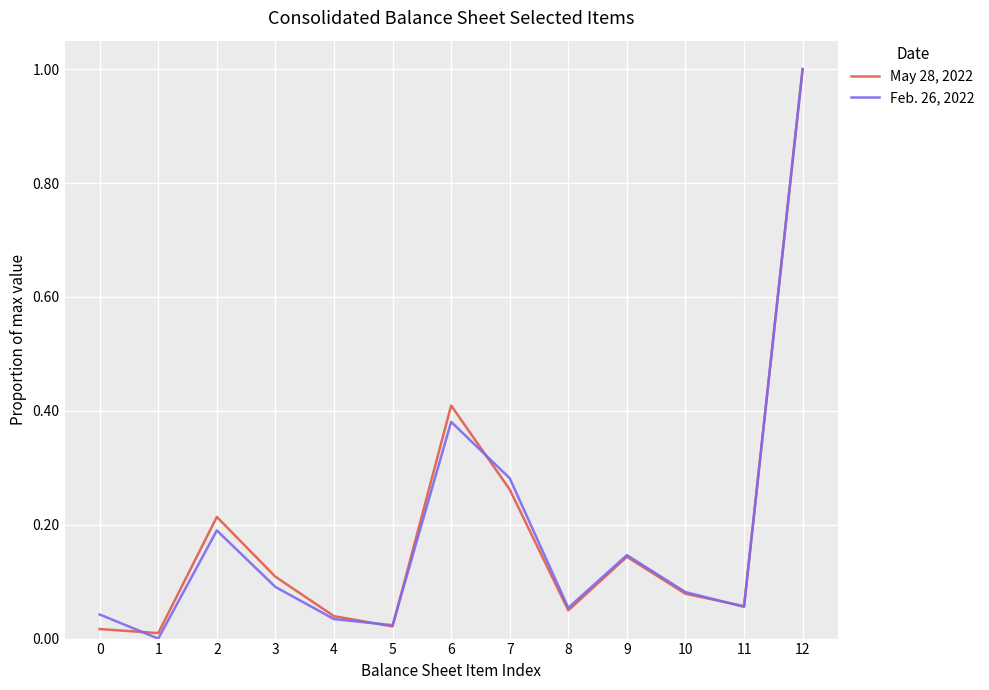

The value of Feb. 26, 2022 at 11 is 0.1. True or false?

True